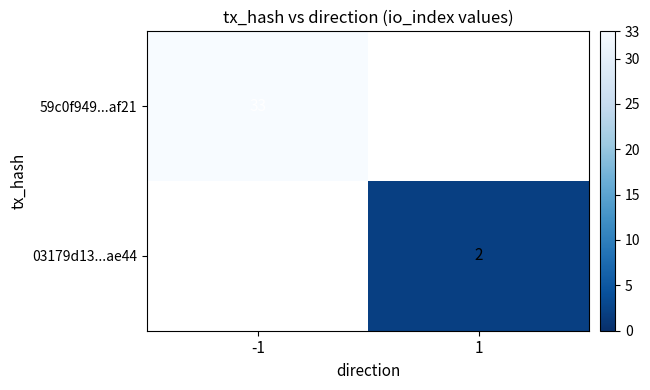

The value of 59c0f949...af21 at -1 is 33. True or false?

True